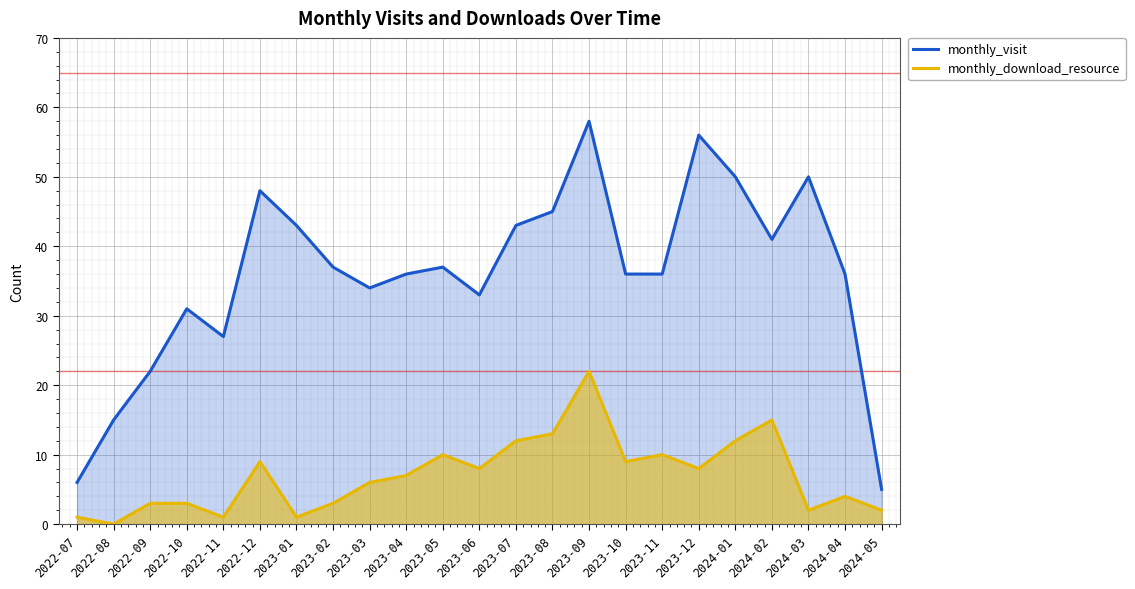

Between 2023-08 and 2024-04, which series saw the biggest shift?

monthly_visit